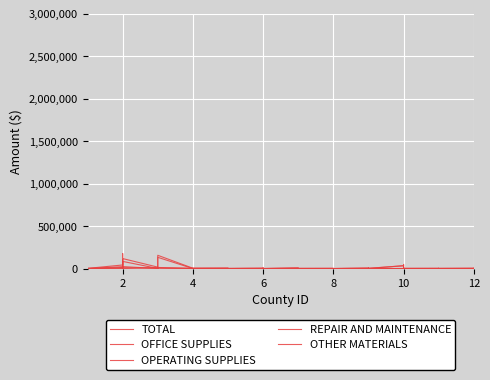

At which category does OPERATING SUPPLIES reach its first local valley?

2